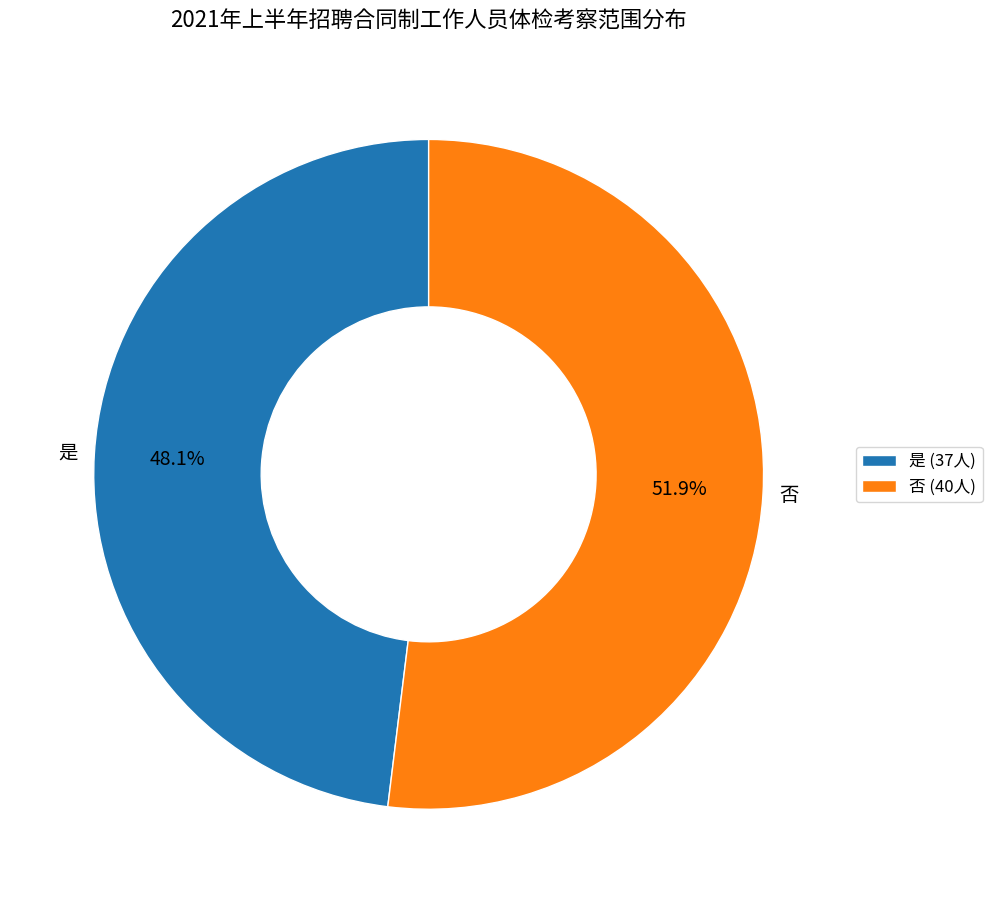

What percentage is the 是 slice, to the nearest percent?

48%